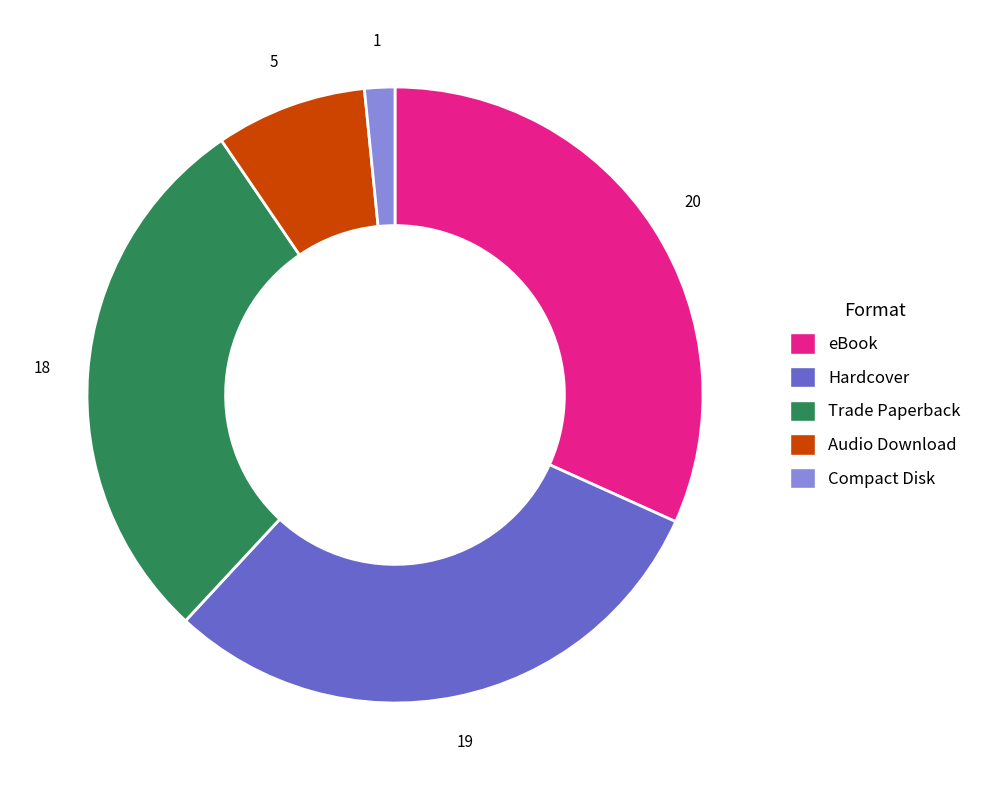

Between Trade Paperback and Hardcover, which is larger?

Hardcover